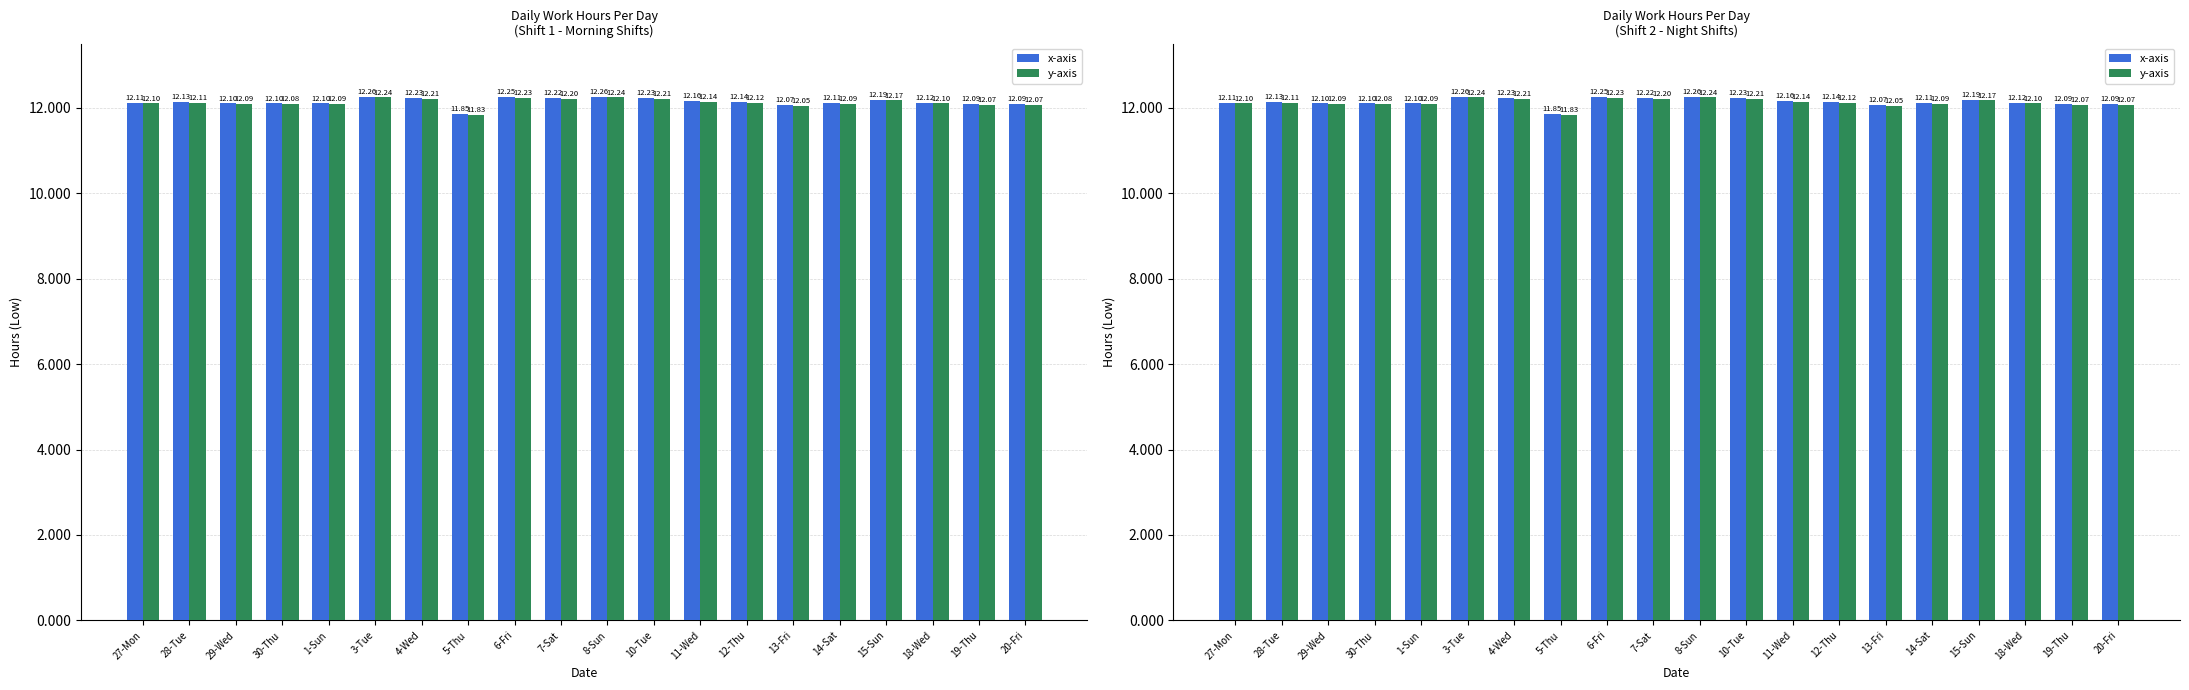

What is the difference between the second highest and minimum values in the x-axis series?

0.4